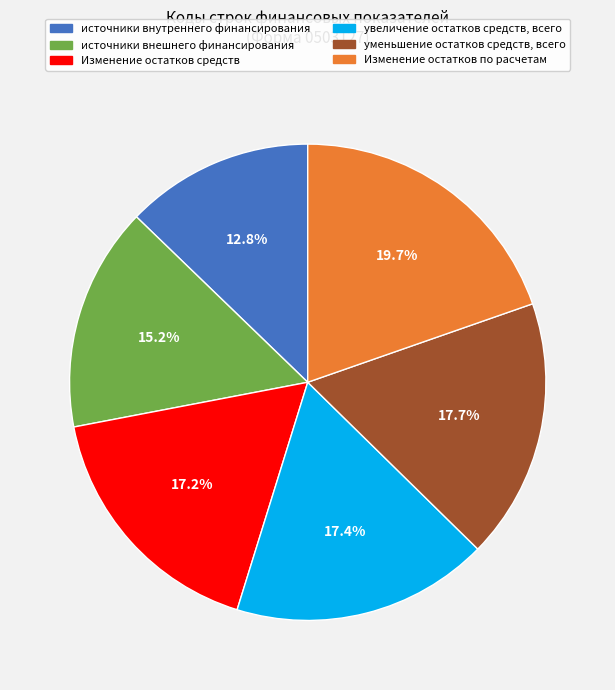

How many segments does this pie chart have?

6